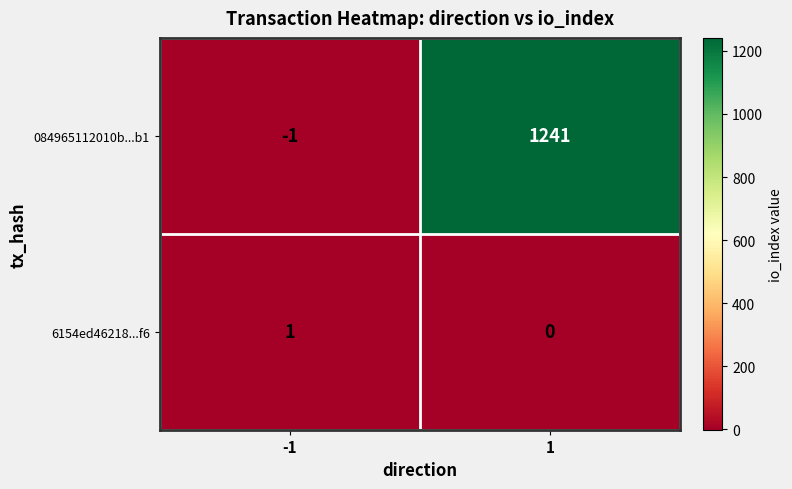

What is the average value of the 084965112010b...b1 series?

620